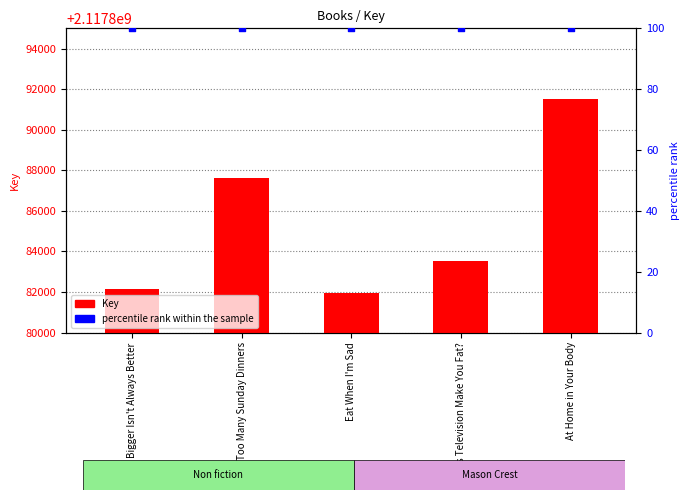

Which series reaches the maximum Y coordinate?

Key